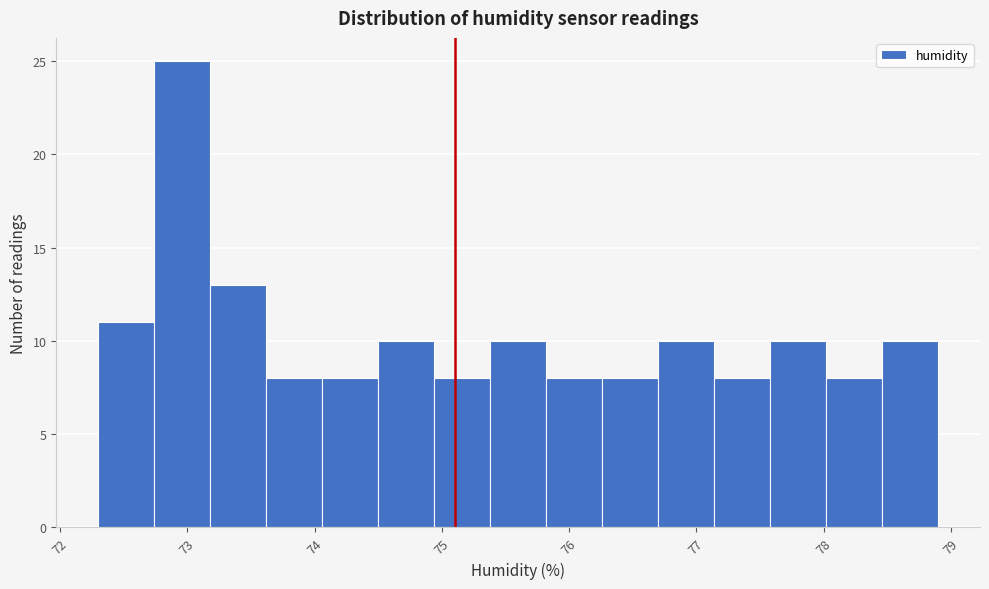

Which range on the x-axis has the tallest bar?

72.74 to 73.18